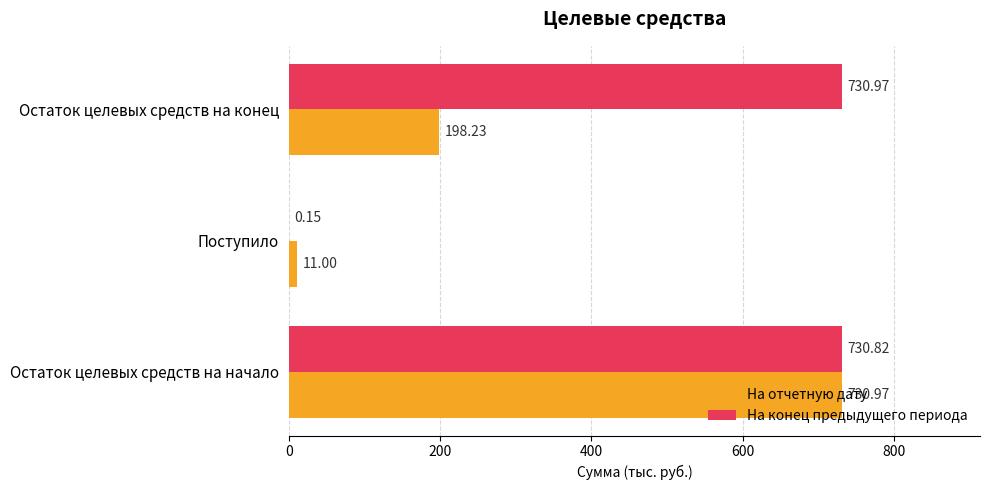

What is the sum of the На конец предыдущего периода values at Остаток целевых средств на начало and Остаток целевых средств на конец?

1461.8